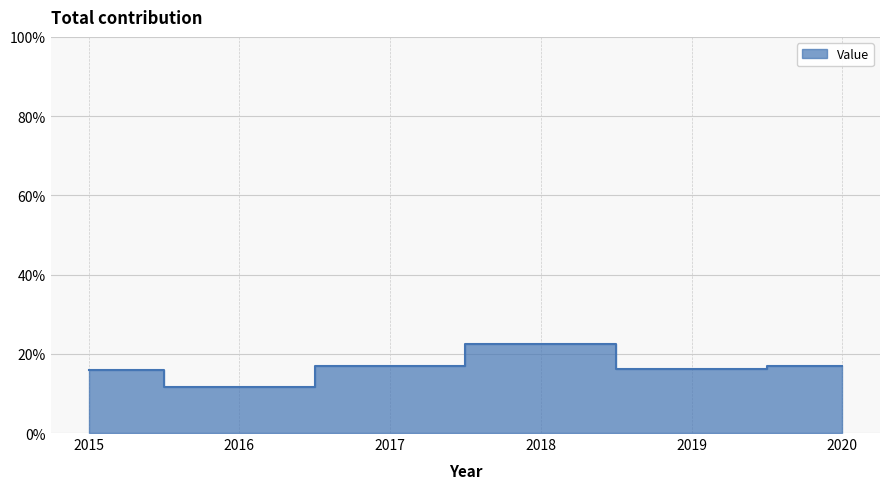

What is the difference between the values at 2019 and 2016?

4.4